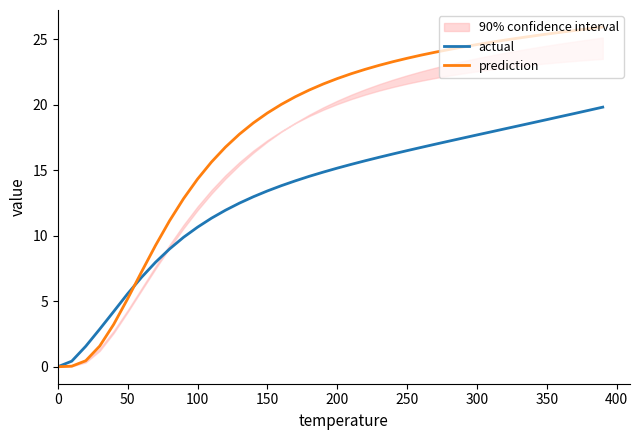

What is the difference between the maximum and minimum values in the actual series?

19.8